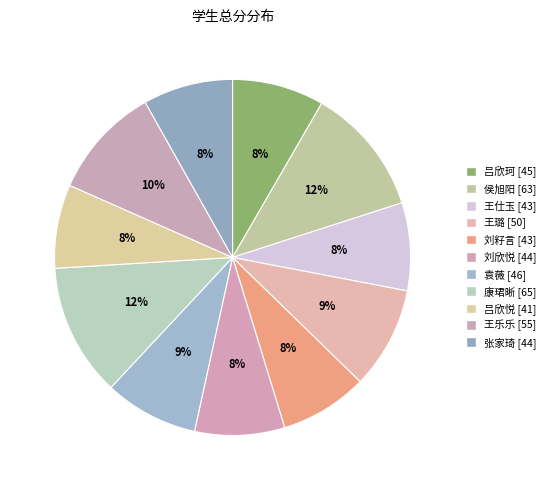

How many segments does this pie chart have?

11